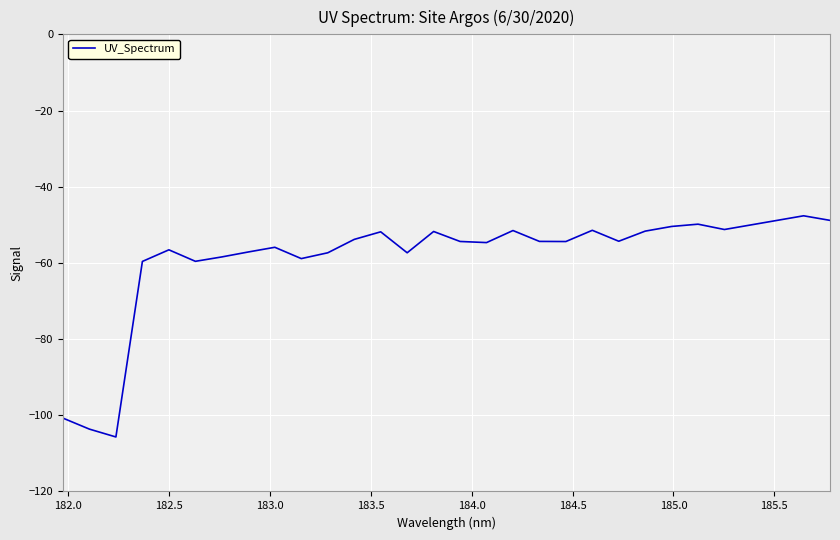

What is the difference between the maximum and second lowest values?

56.0